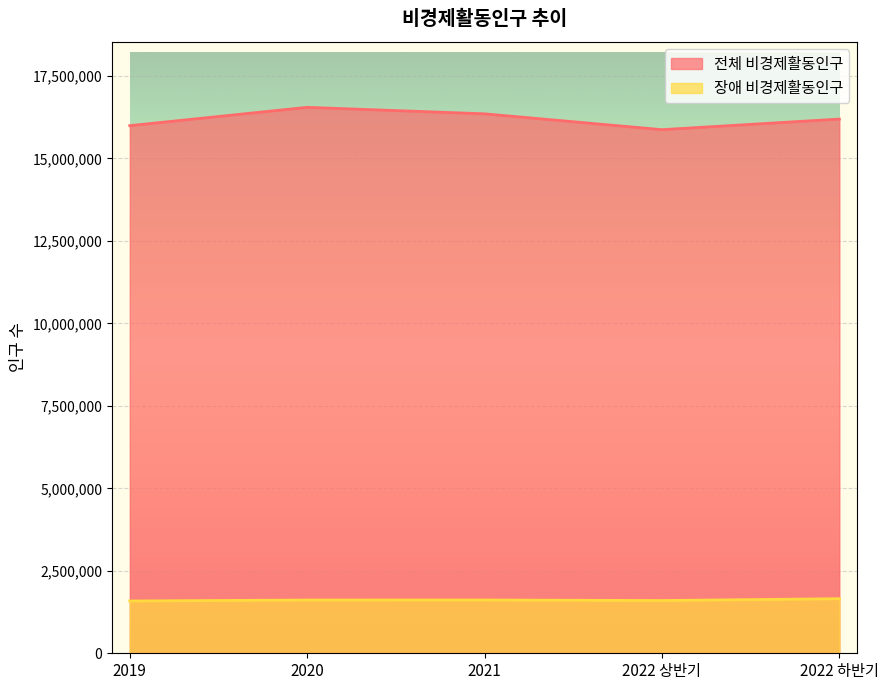

At which category is the sum across all series the highest?

2020